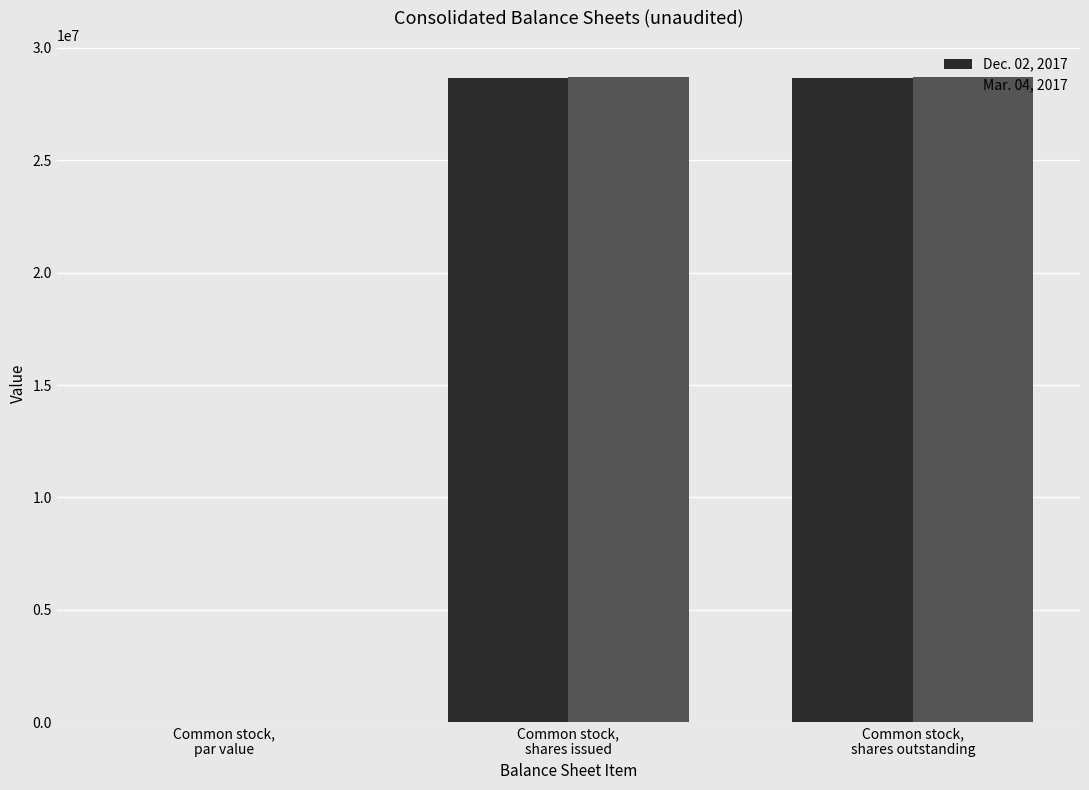

What is the maximum value shown in the chart?

28680841.0